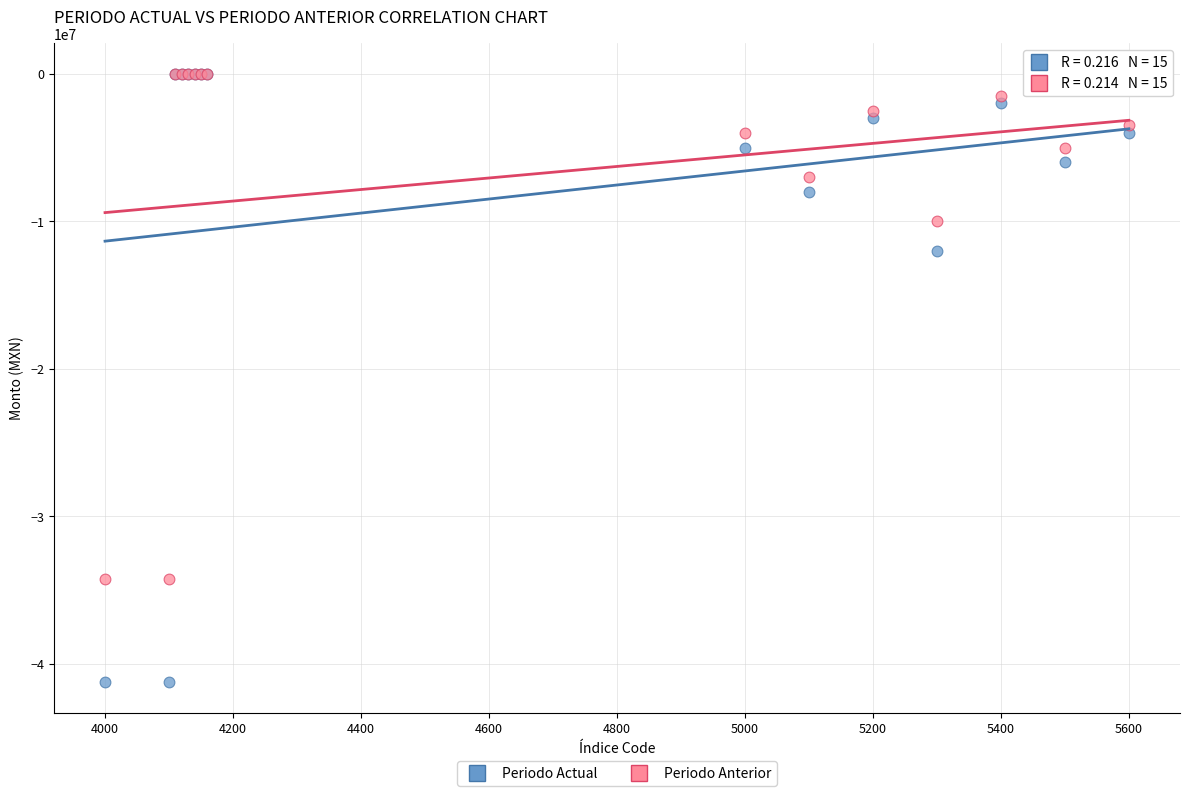

Across all series, what Y value is closest to -20624044?

-12000000.0